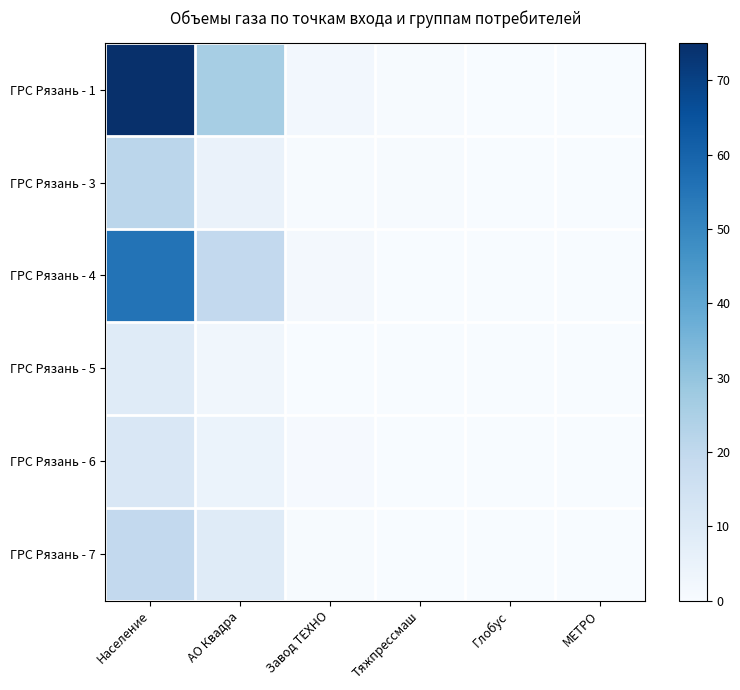

Between Население and АО Квадра, which series saw the biggest shift?

ГРС Рязань - 1